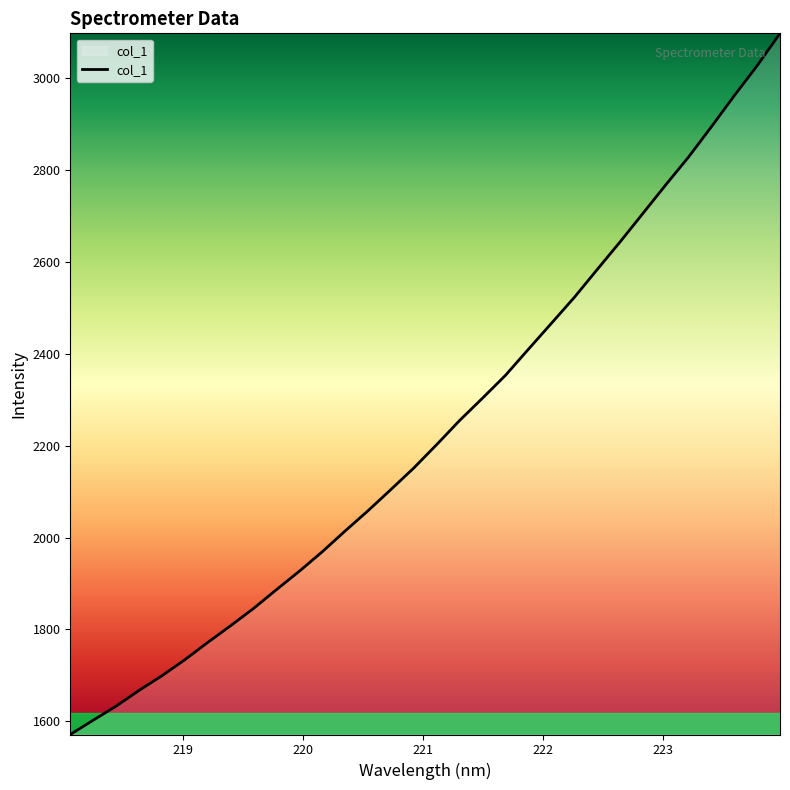

What is the difference between the second highest and second lowest values?

1424.2